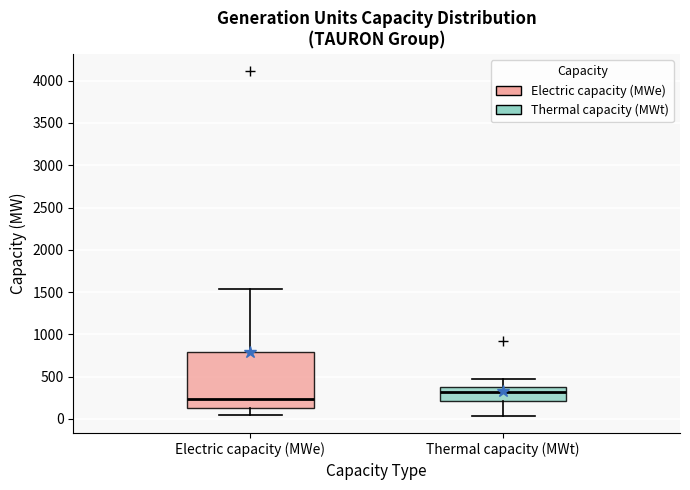

Comparing the boxes themselves (not the whiskers), which one is the tallest?

Electric capacity (MWe)